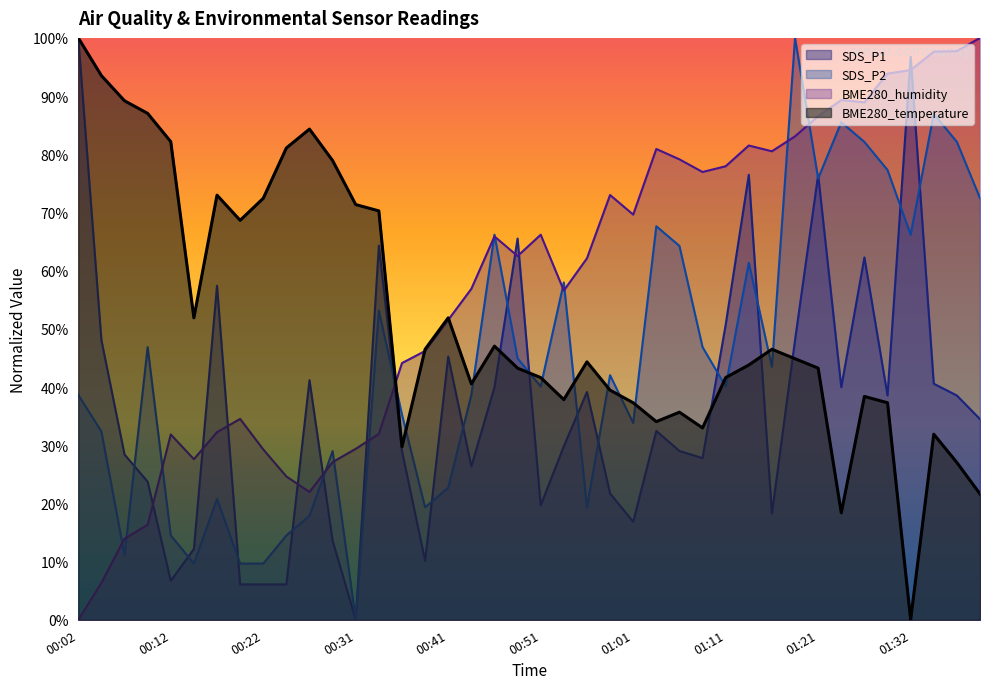

What is the maximum value shown in the chart?

100.0